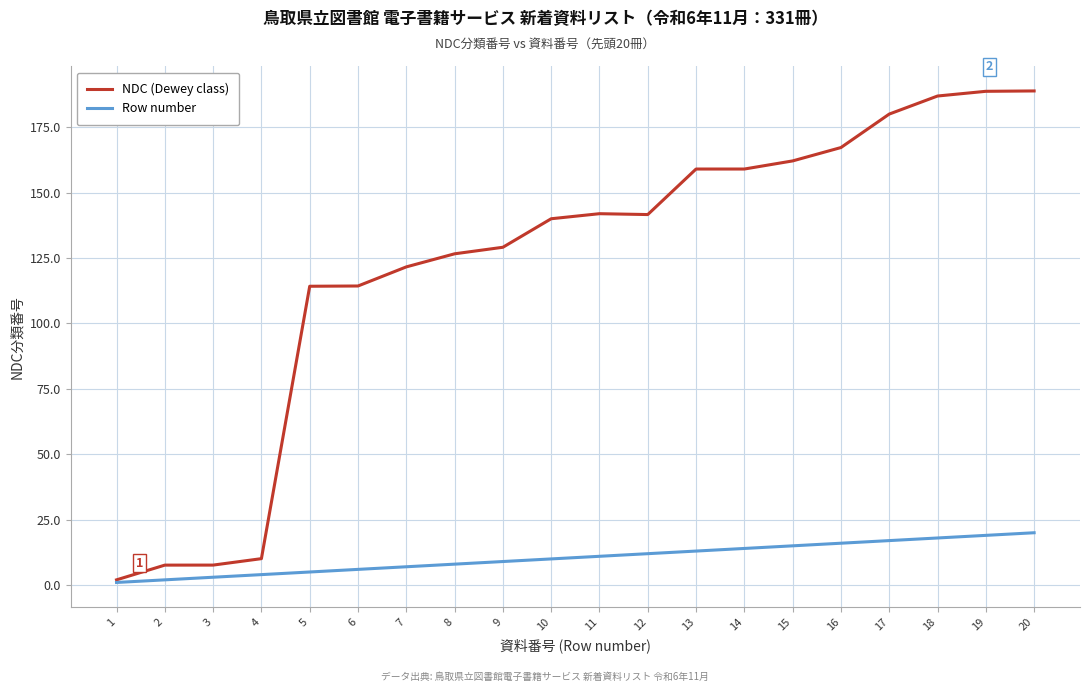

The value of Row number at 3 is 3.0. True or false?

True